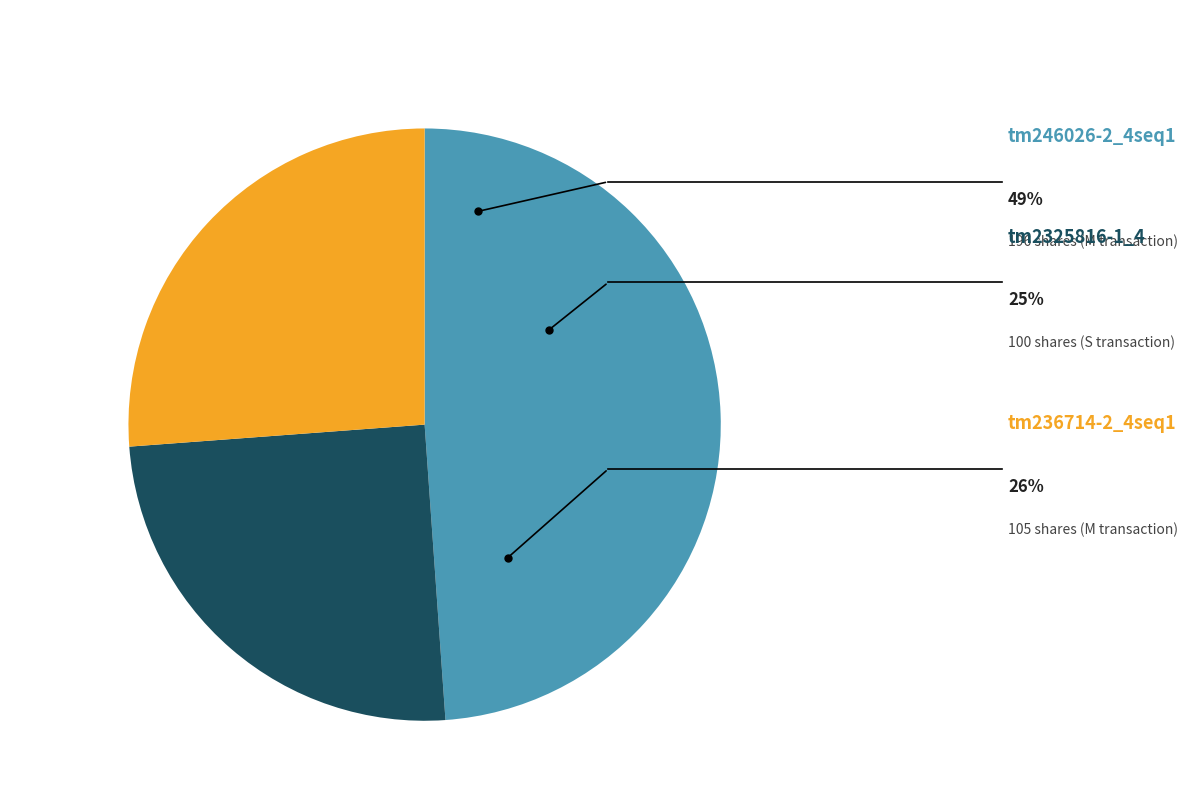

How many slices are in this pie chart?

3